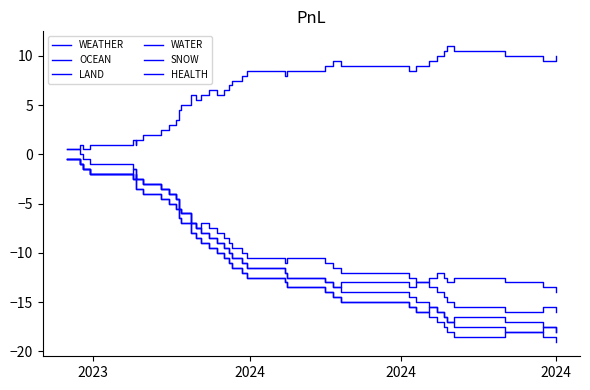

Count the number of categories in the chart.

40